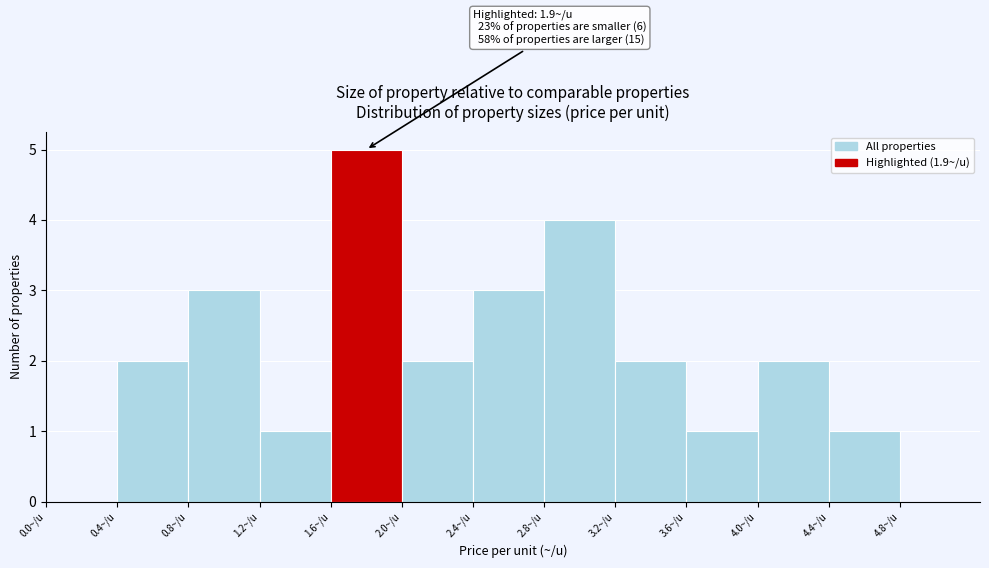

Which range on the x-axis has the tallest bar?

1.6 to 2.0